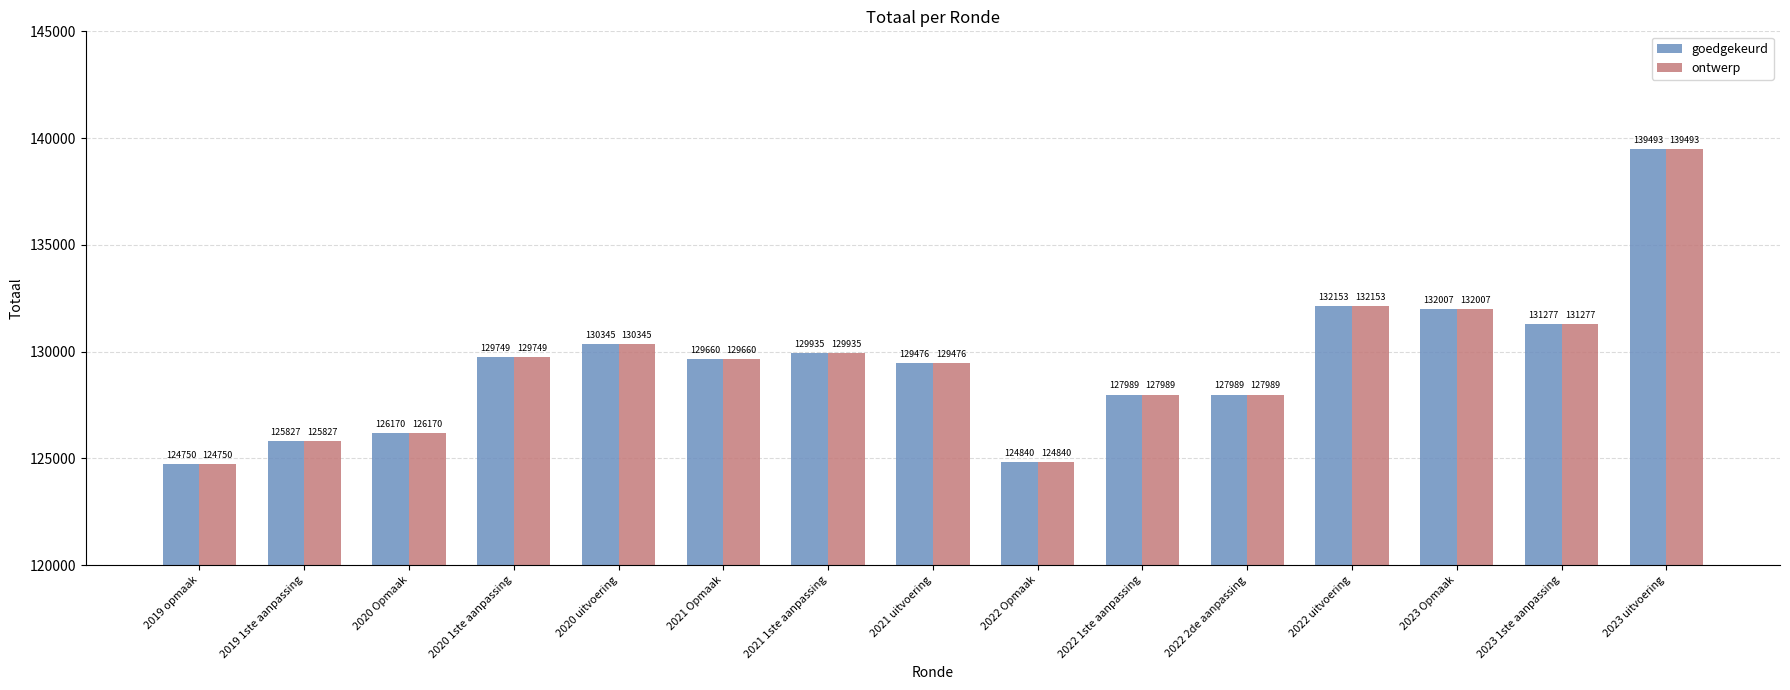

What is the label of the 3rd bar from the left?

2020 Opmaak